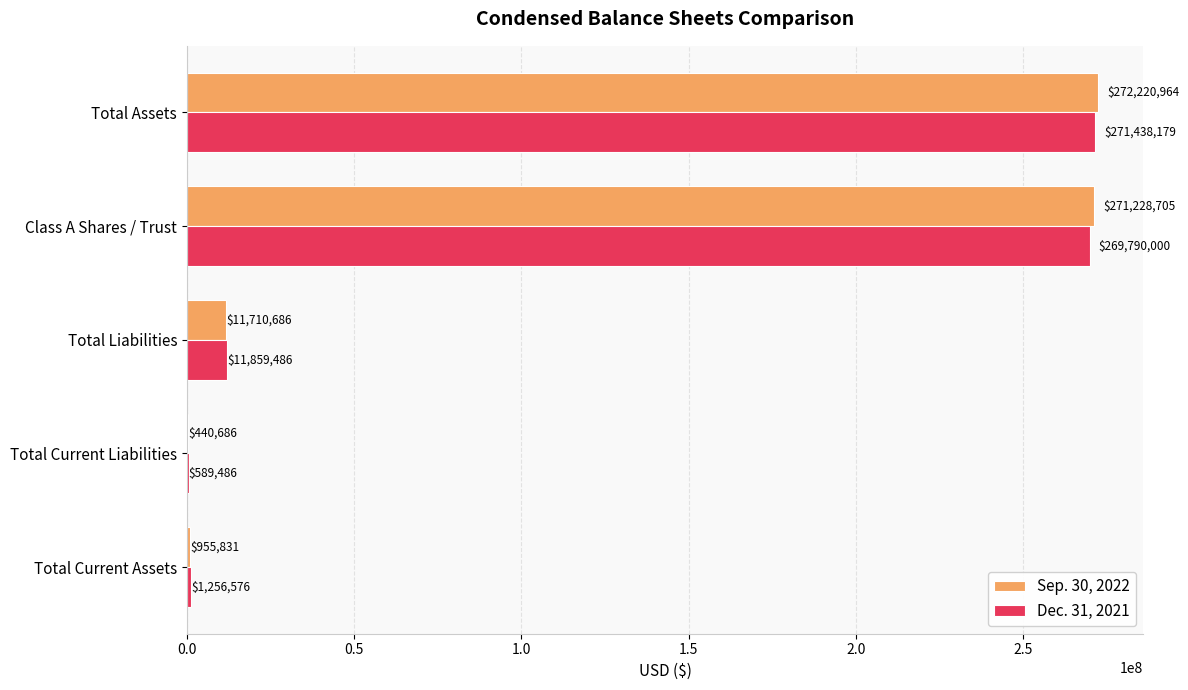

Where is Dec. 31, 2021 nearest to the value 136013832?

Total Liabilities